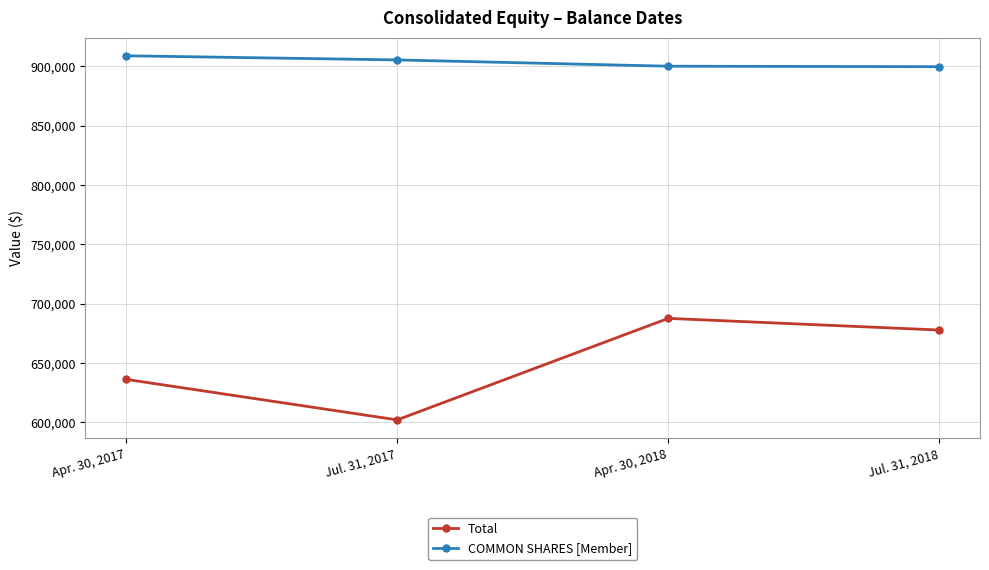

The value of COMMON SHARES [Member] at Jul. 31, 2017 is 1298234. True or false?

False